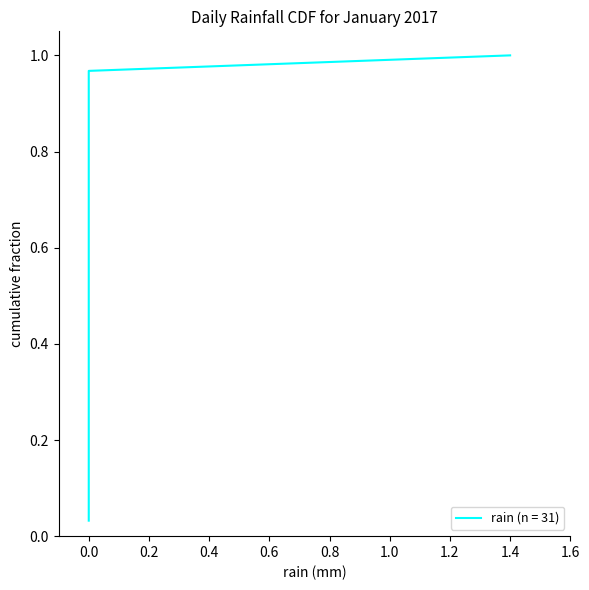

True or false: the data shows 0.0 at 2017-01-22.

True